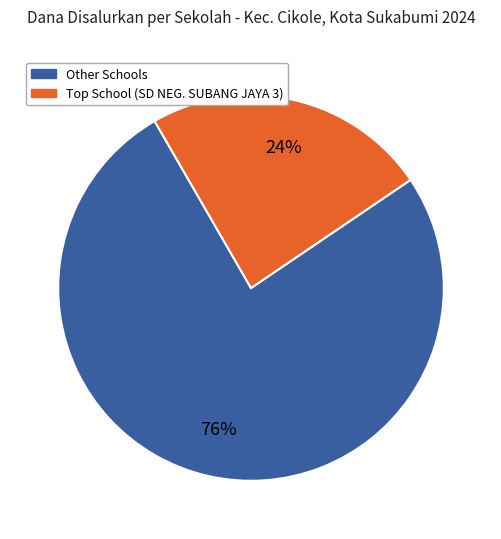

To the nearest percent, what is the average slice percentage?

50%